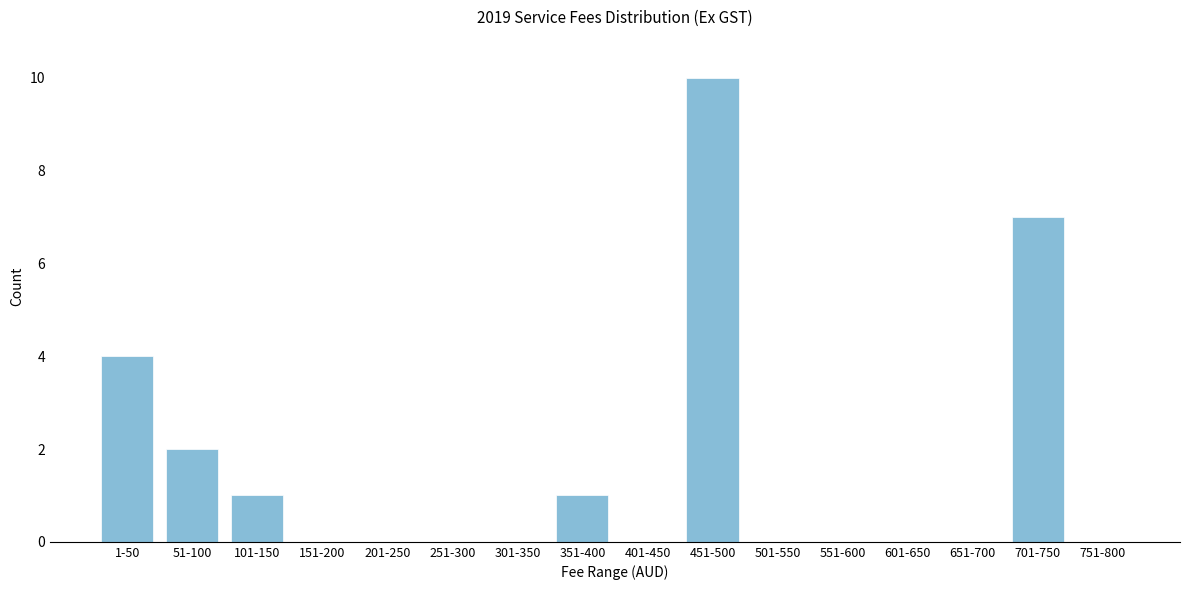

Reading left to right, list all the values displayed in this chart.

1-50=4	51-100=2	101-150=1	151-200=0	201-250=0	251-300=0	301-350=0	351-400=1	401-450=0	451-500=10	501-550=0	551-600=0	601-650=0	651-700=0	701-750=7	751-800=0